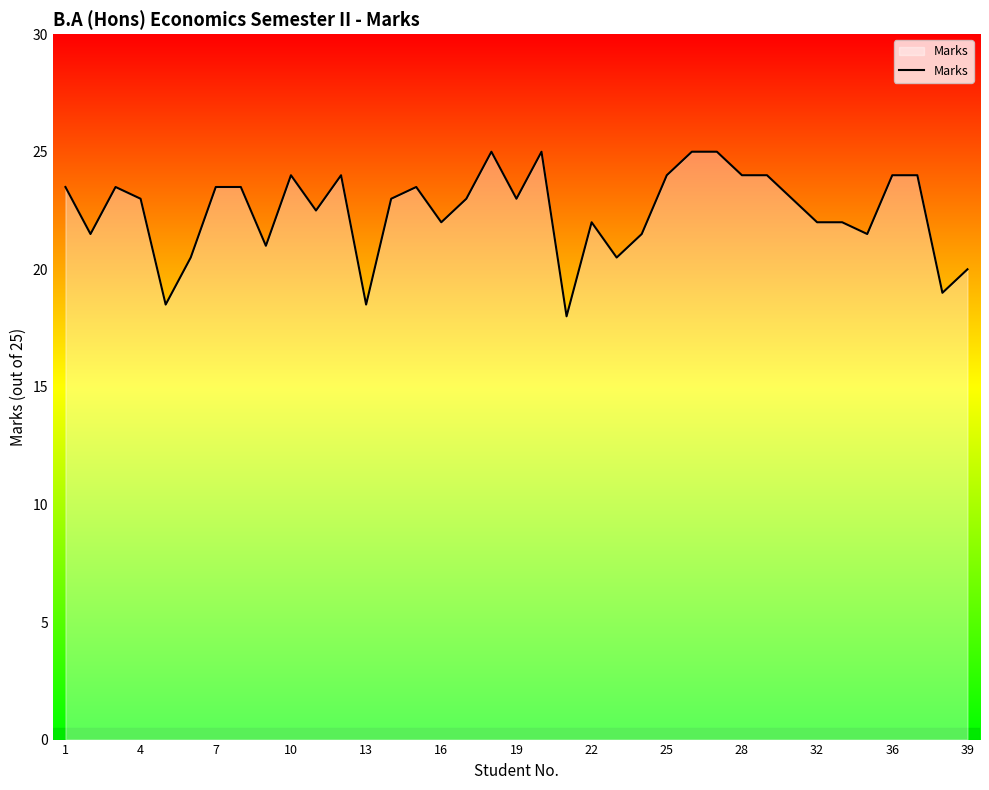

What is the greatest value displayed?

25.0